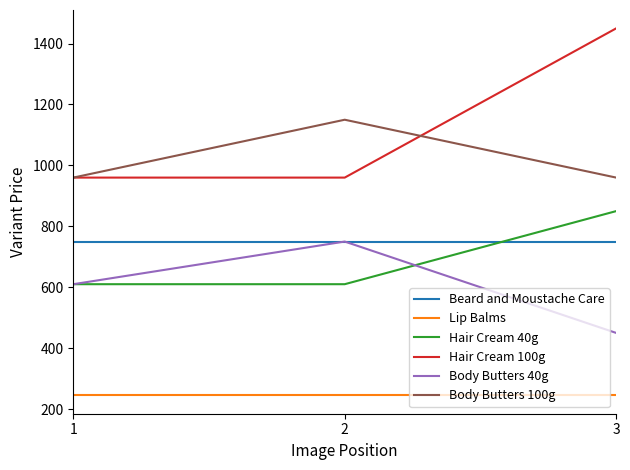

Is it true that Body Butters 100g equals 1150 at 2?

True